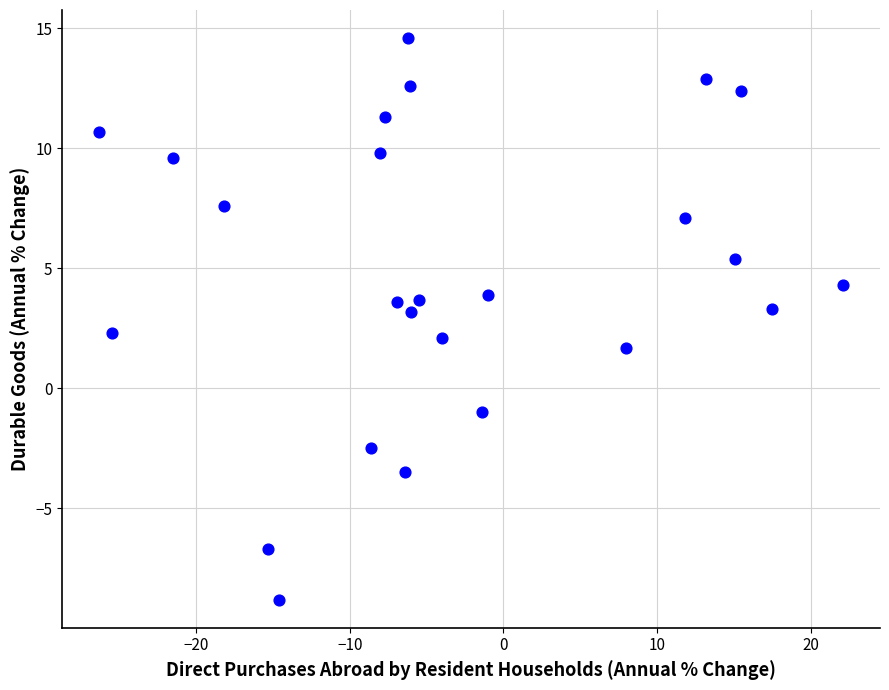

What is the range of Y values (max minus min)?

23.4